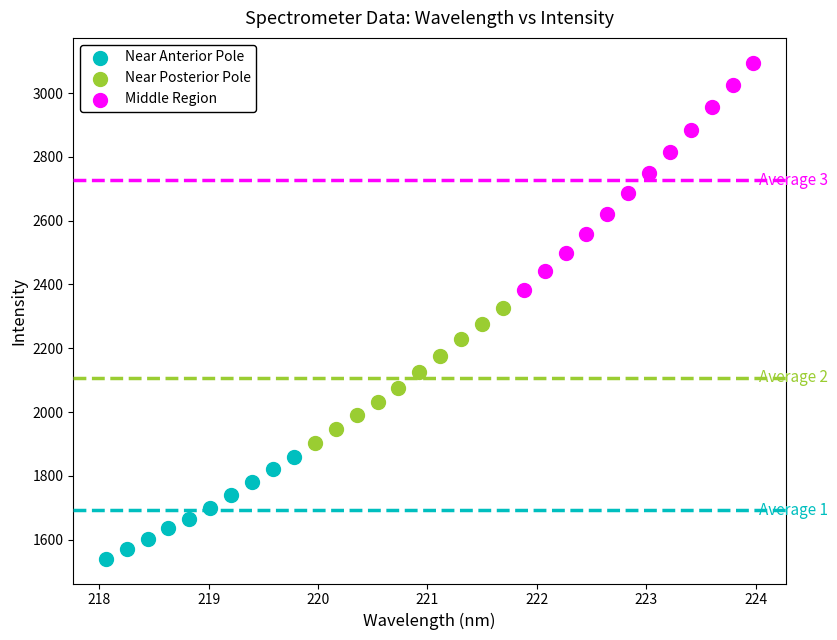

Which series reaches the minimum Y coordinate?

Near Anterior Pole